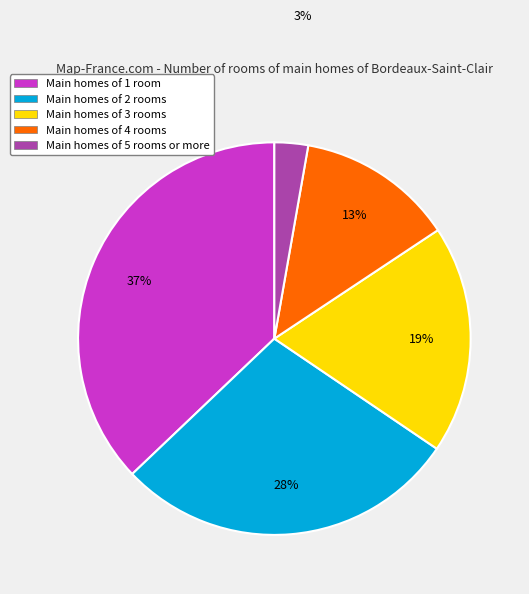

Is there any slice that represents more than half of the pie?

No